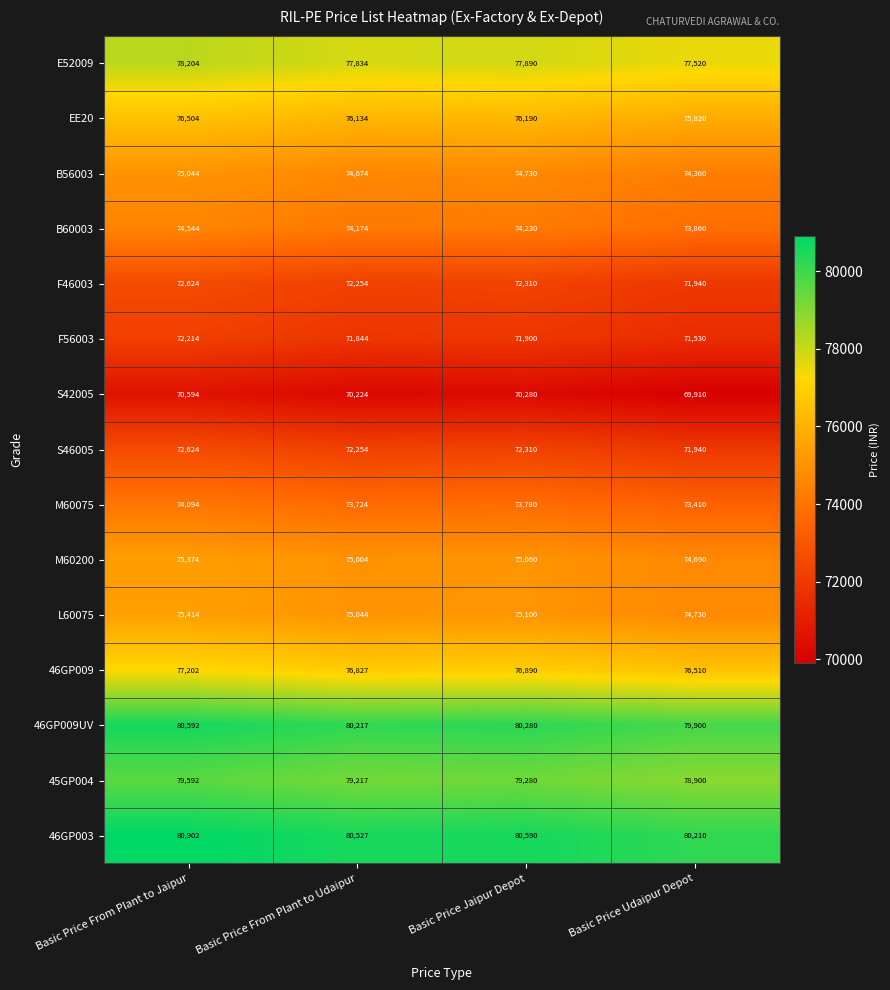

The value of F46003 at Basic Price From Plant to Jaipur is 72624. True or false?

True